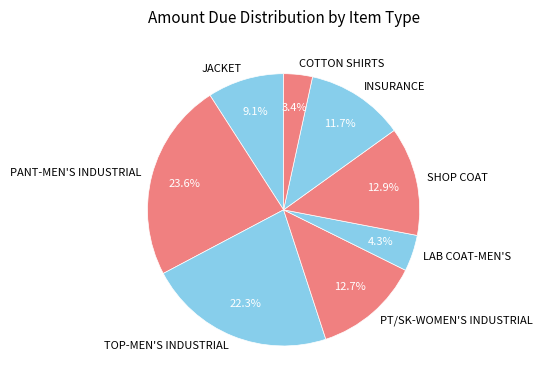

What portion of the pie excludes PANT-MEN'S INDUSTRIAL?

76.4%